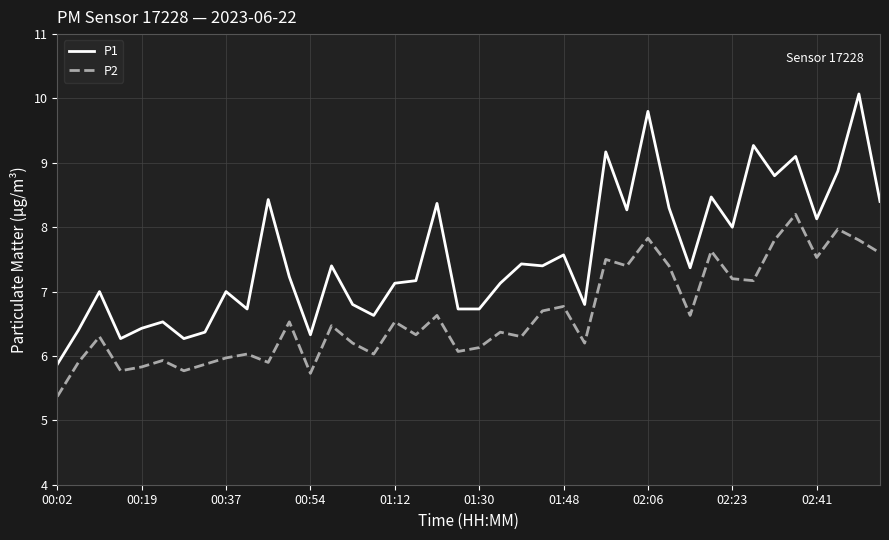

True or false: P1 and P2 intersect in this chart.

False